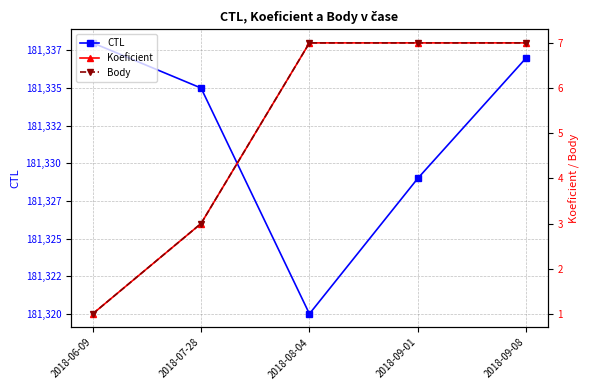

What is the spread (max minus min) of values at 2018-09-08?

181330